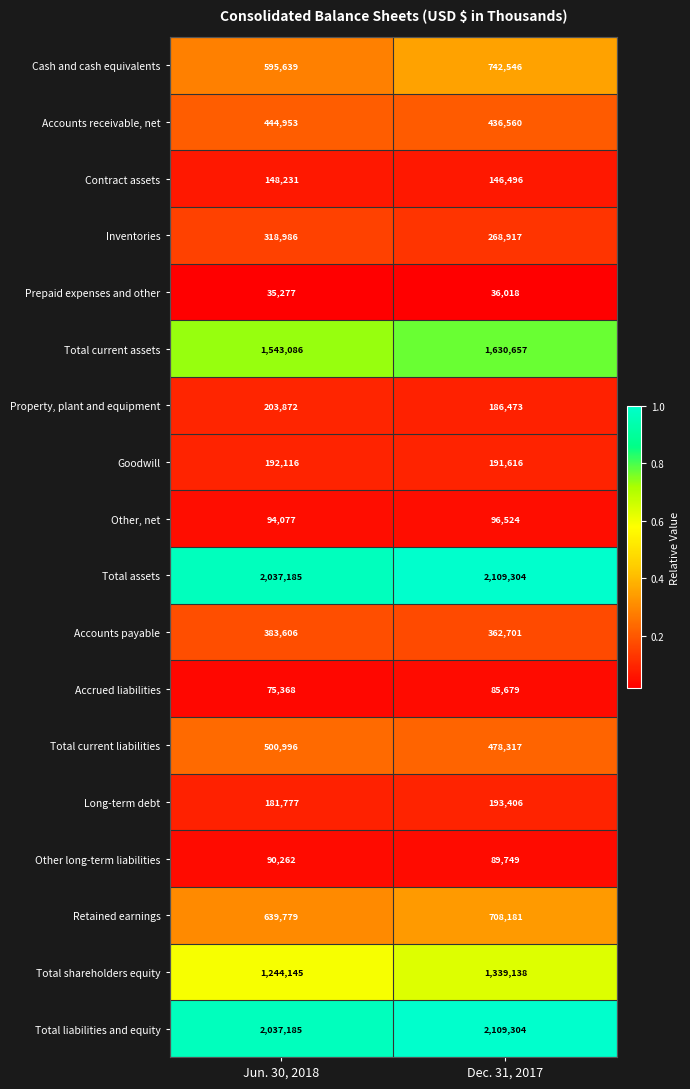

What is the total value across all series at Jun. 30, 2018?

10766540